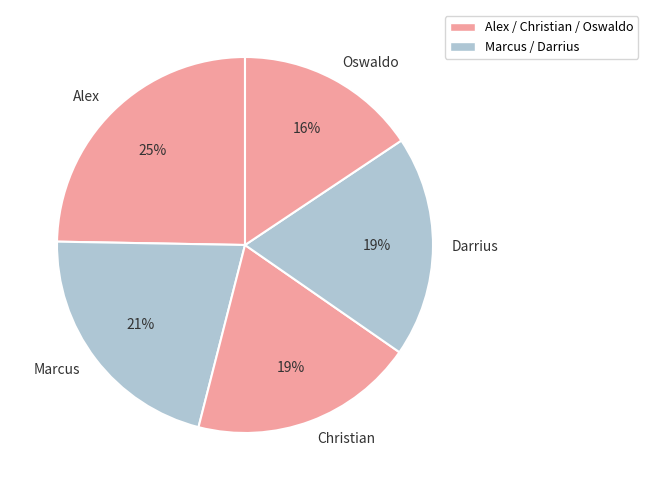

Do Oswaldo and Darrius together represent more than half of the pie?

No